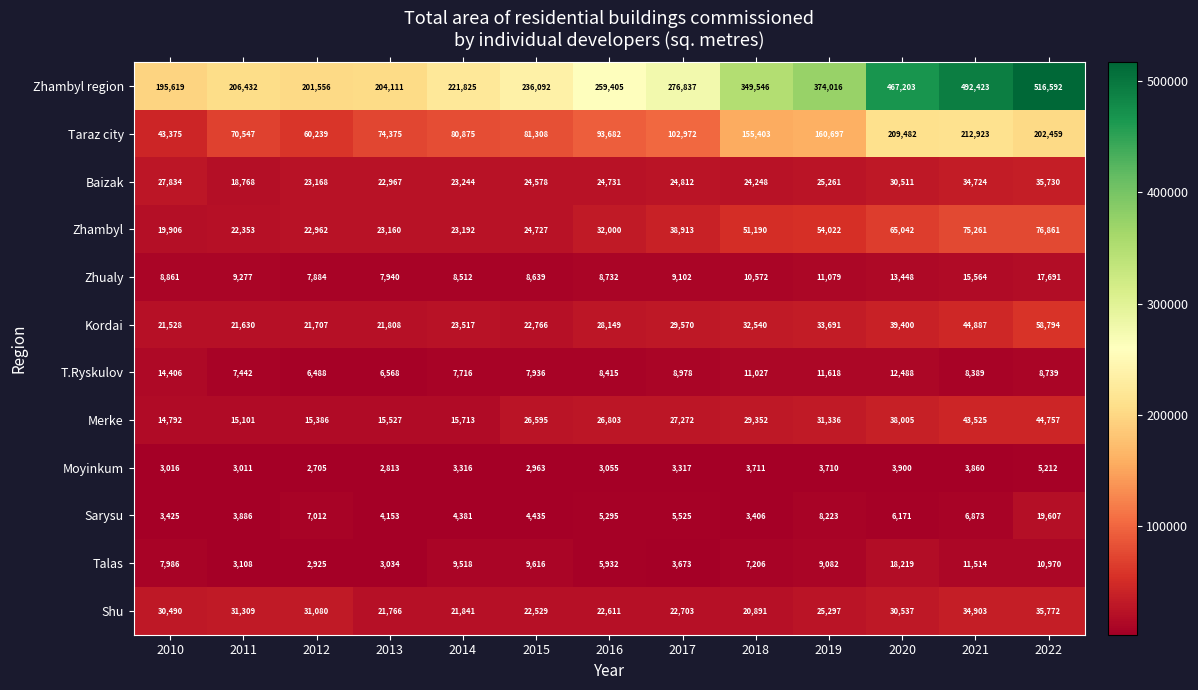

At how many categories does at least one series exceed 484595?

2